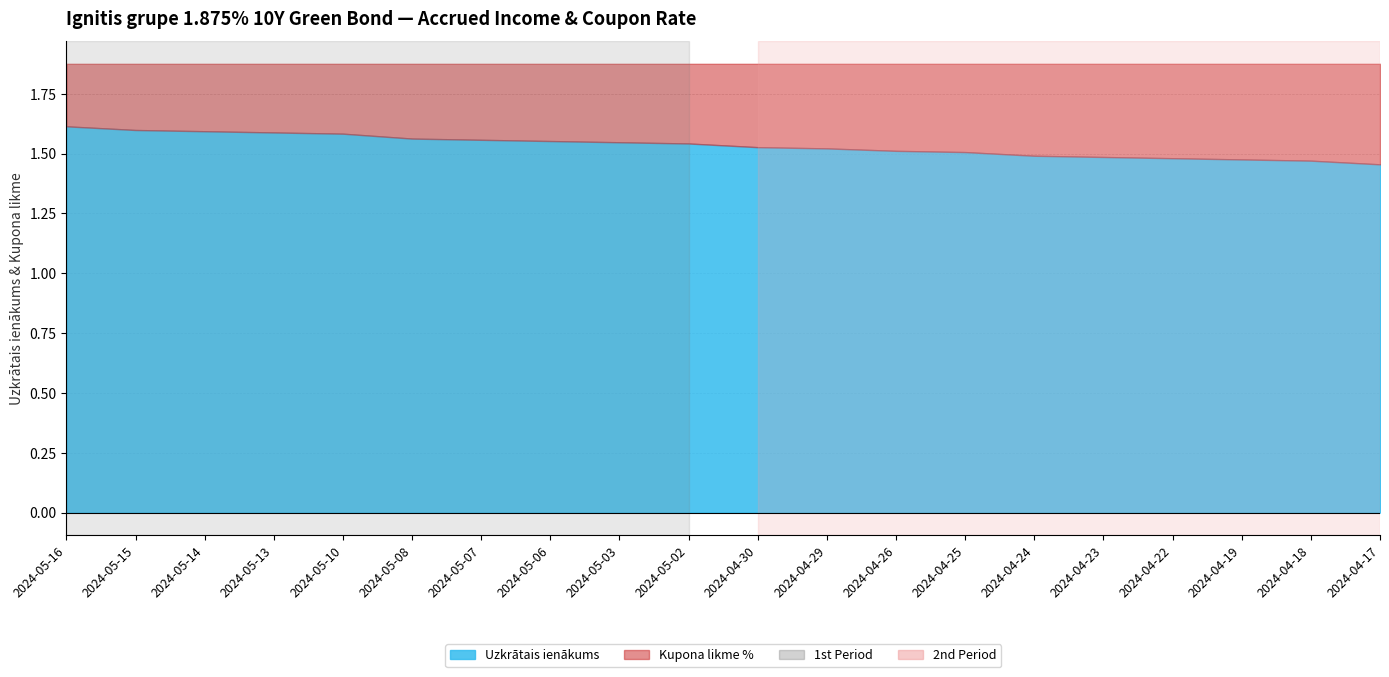

Read the Uzkrātais ienākums value at 2024-04-23.

1.5